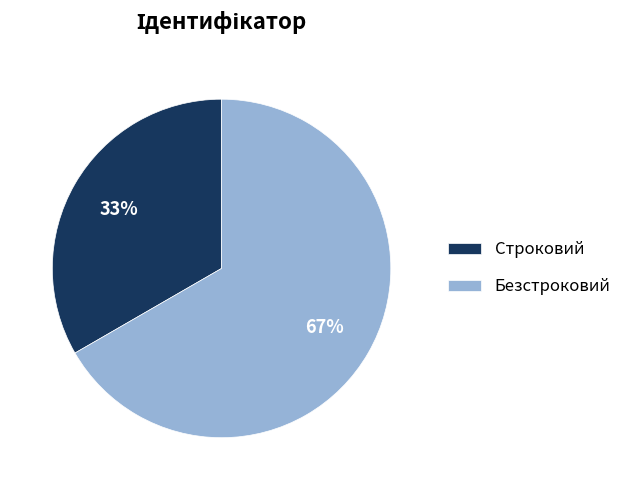

Rank the categories by value from lowest to highest.

Строковий, Безстроковий